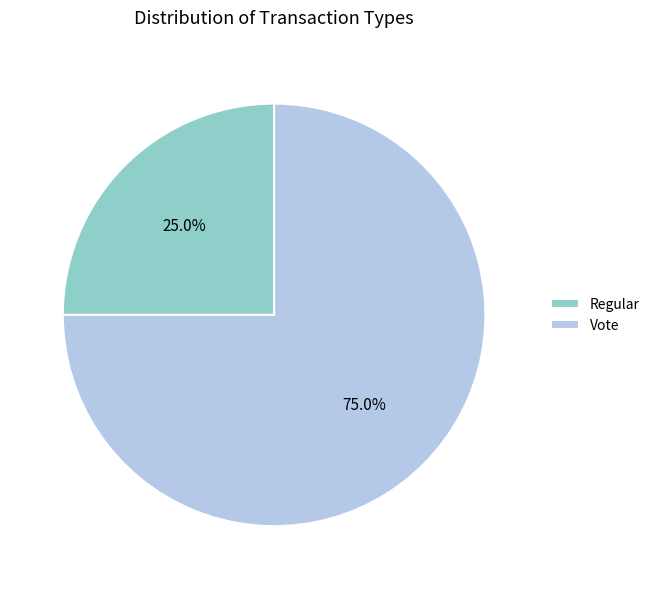

Is it true that Regular is 25% of the pie?

True